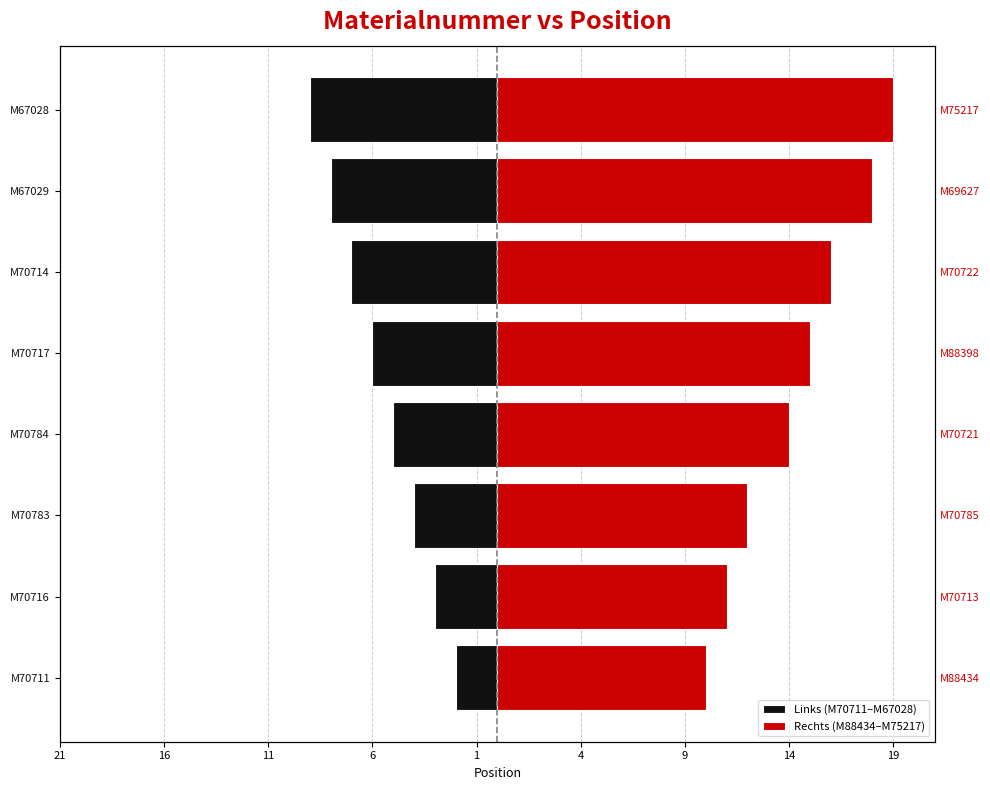

What is the sum of all Rechts (M88434–M75217) values?

115